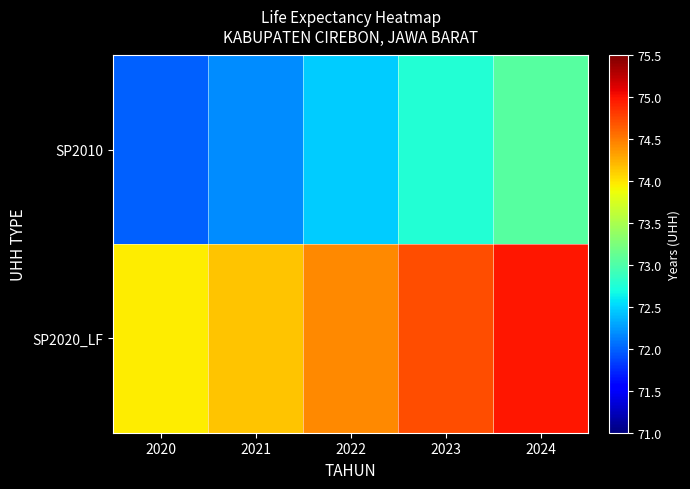

Which category has the highest value across all series?

2024